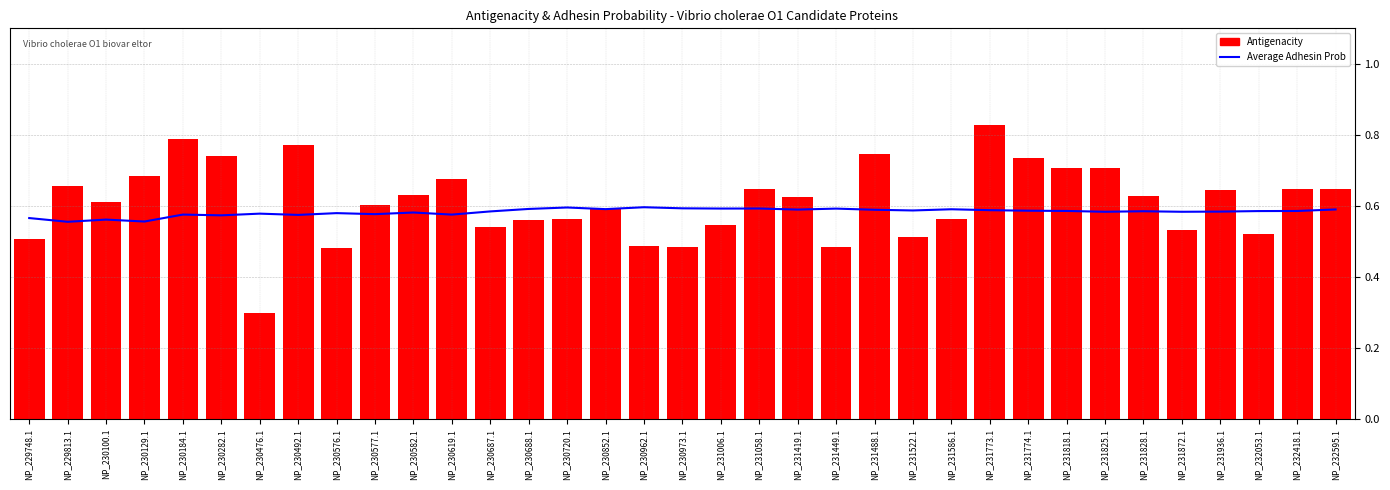

At which label does Antigenacity reach its peak?

NP_231773.1